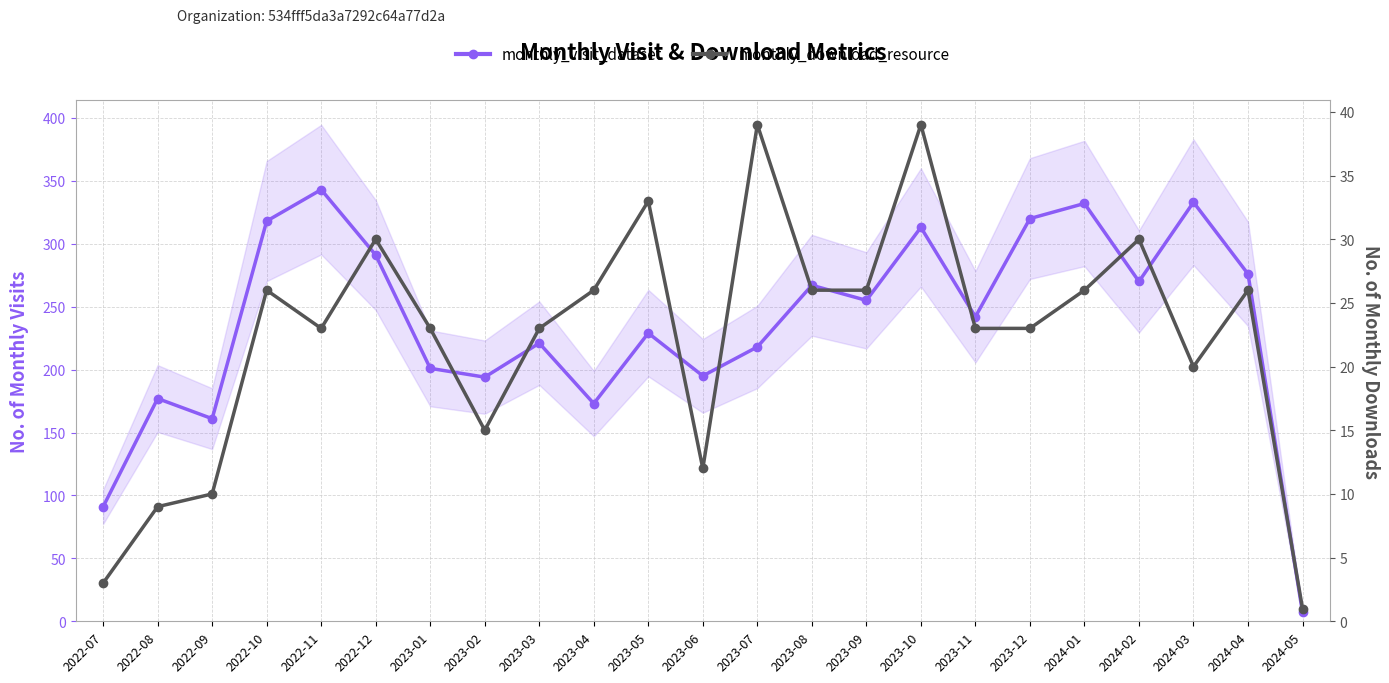

How many lines are shown in the chart?

2